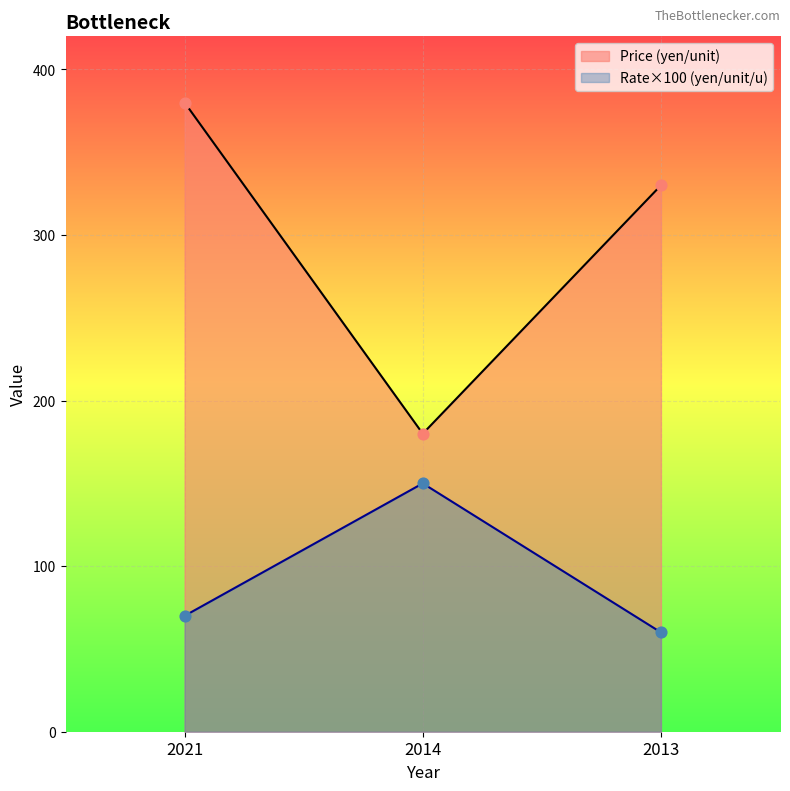

What are all the series names shown in the legend?

Price (yen/unit), Rate×100 (yen/unit/u)